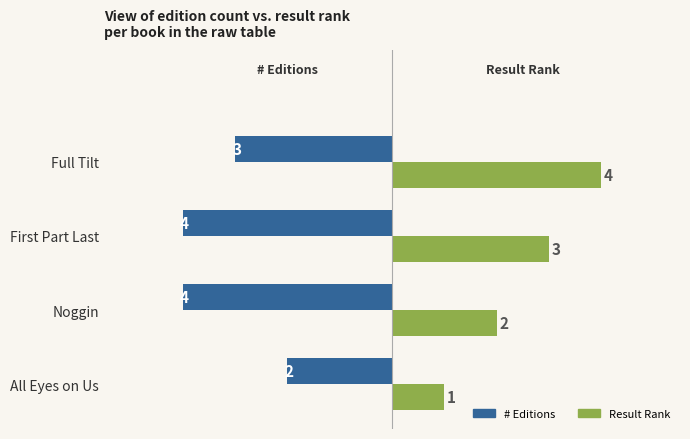

At which category is the sum across all series the highest?

Full Tilt